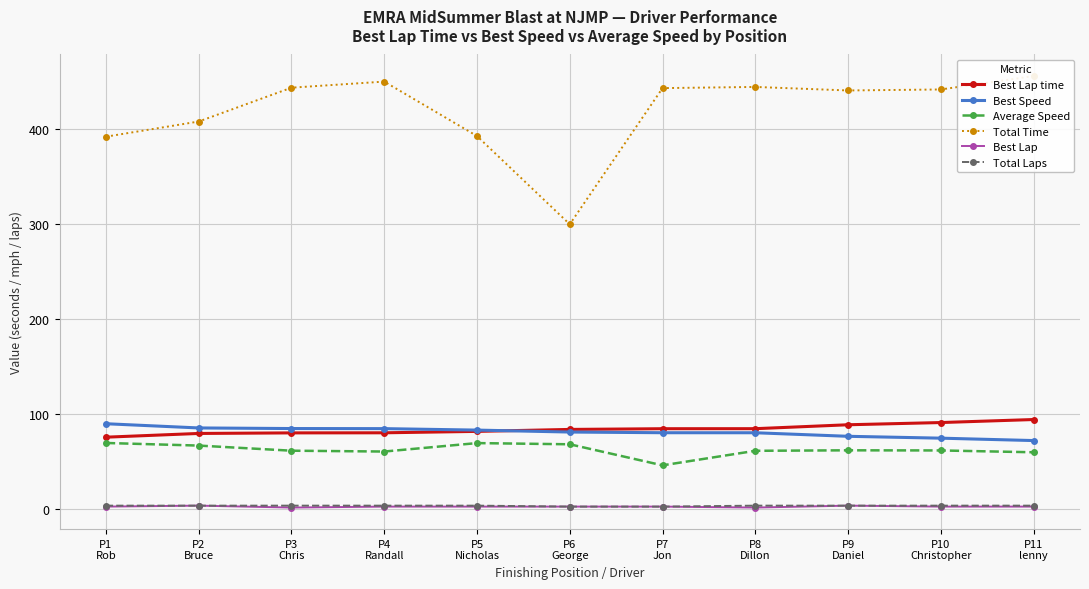

Reading left to right, transcribe all the data shown in this chart.

Best Lap time: P1
Rob=75.9	P2
Bruce=79.9	P3
Chris=80.5	P4
Randall=80.5	P5
Nicholas=82.0	P6
George=84.1	P7
Jon=84.8	P8
Dillon=84.9	P9
Daniel=89.0	P10
Christopher=91.3	P11
lenny=94.5
Best Speed: P1
Rob=90.1	P2
Bruce=85.6	P3
Chris=85.0	P4
Randall=84.9	P5
Nicholas=83.4	P6
George=81.3	P7
Jon=80.6	P8
Dillon=80.6	P9
Daniel=76.9	P10
Christopher=74.9	P11
lenny=72.4
Average Speed: P1
Rob=69.8	P2
Bruce=67.1	P3
Chris=61.7	P4
Randall=60.9	P5
Nicholas=69.7	P6
George=68.5	P7
Jon=46.3	P8
Dillon=61.6	P9
Daniel=62.1	P10
Christopher=62.0	P11
lenny=60.1
Total Time: P1
Rob=391.7	P2
Bruce=407.6	P3
Chris=443.2	P4
Randall=449.6	P5
Nicholas=392.4	P6
George=299.7	P7
Jon=442.7	P8
Dillon=444.0	P9
Daniel=440.3	P10
Christopher=441.3	P11
lenny=455.4
Best Lap: P1
Rob=3.0	P2
Bruce=4.0	P3
Chris=2.0	P4
Randall=3.0	P5
Nicholas=3.0	P6
George=3.0	P7
Jon=3.0	P8
Dillon=2.0	P9
Daniel=4.0	P10
Christopher=3.0	P11
lenny=3.0
Total Laps: P1
Rob=4.0	P2
Bruce=4.0	P3
Chris=4.0	P4
Randall=4.0	P5
Nicholas=4.0	P6
George=3.0	P7
Jon=3.0	P8
Dillon=4.0	P9
Daniel=4.0	P10
Christopher=4.0	P11
lenny=4.0